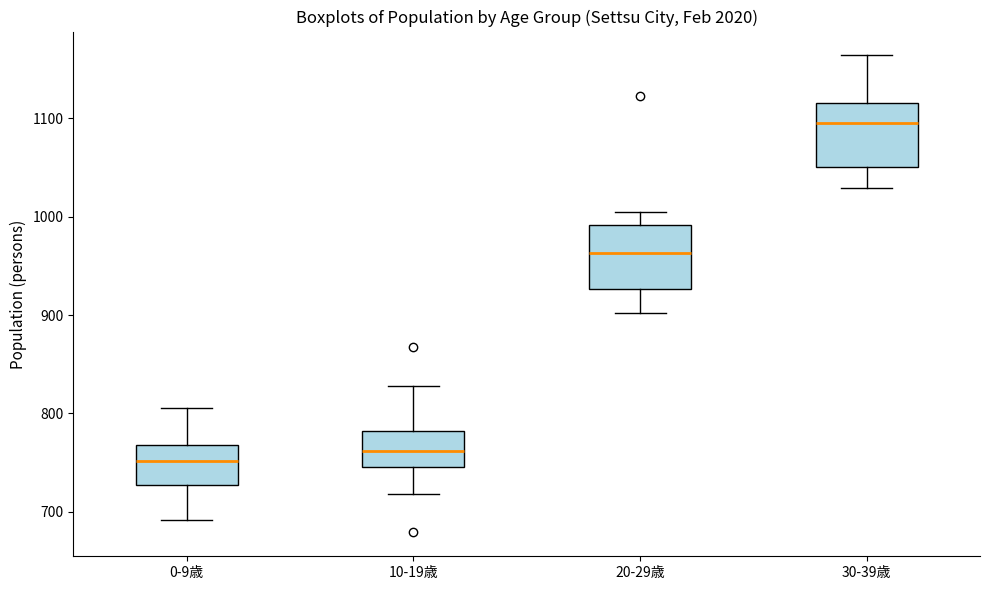

Reading left to right, read every box against the y-axis: the position of its median line, the range the box covers, and the ends of its whiskers. The values are not printed on the chart, so give them approximately, as read against the axis.

0-9歳: median 750, box 730 to 770, whiskers 690 to 810
10-19歳: median 760, box 750 to 780, whiskers 720 to 830
20-29歳: median 960, box 930 to 990, whiskers 900 to 1010
30-39歳: median 1100, box 1050 to 1120, whiskers 1030 to 1160